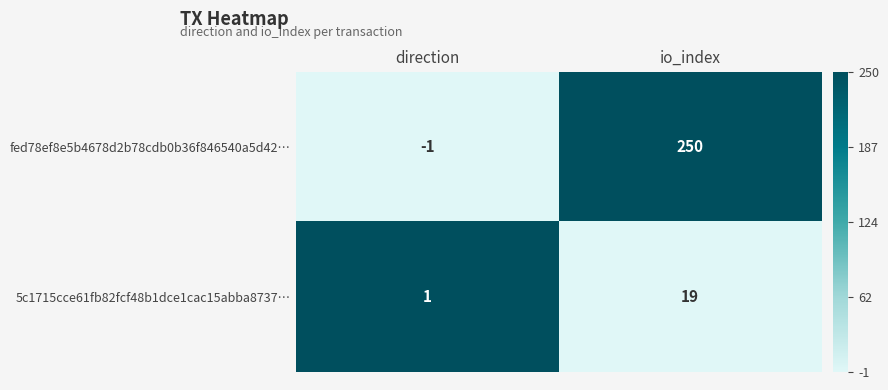

The value of fed78ef8e5b4678d2b78cdb0b36f846540a5d42… at direction is 0. True or false?

False